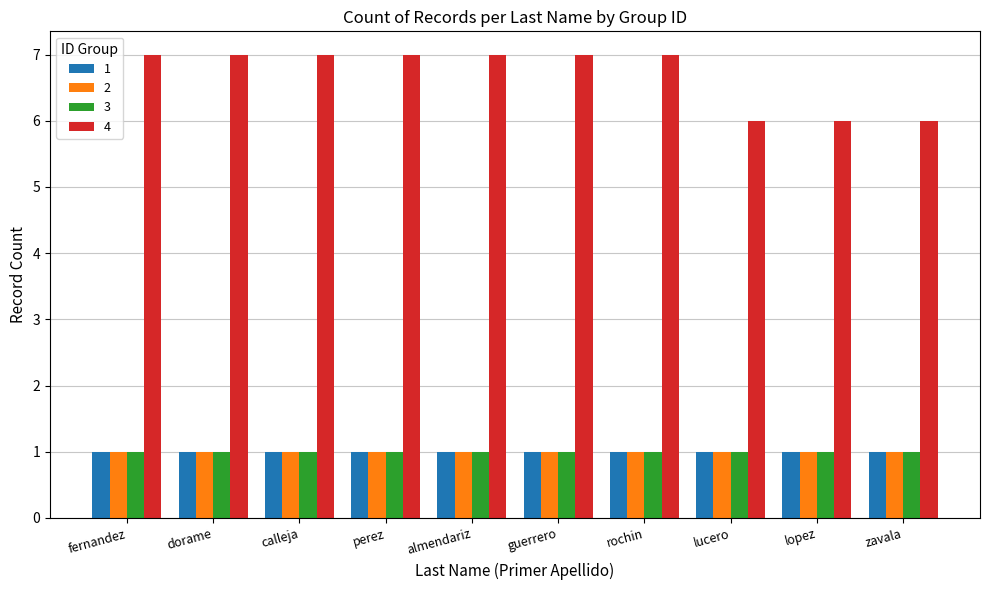

What is the difference between the highest and lowest values at zavala?

5